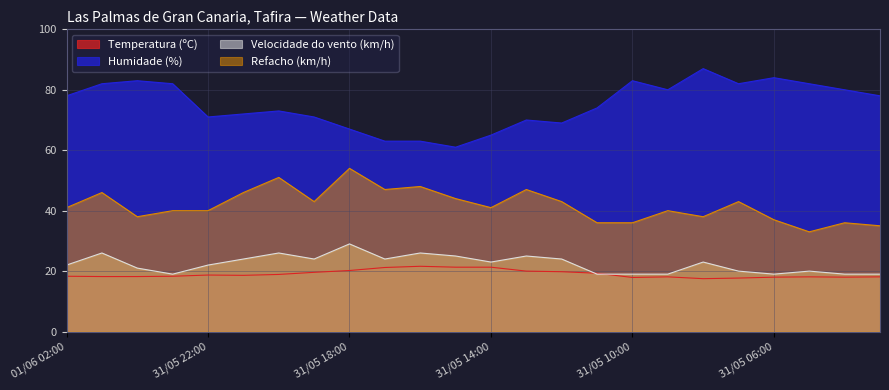

Reading left to right, extract all data points from this chart.

Temperatura (ºC): 18.3	18.2	18.2	18.3	18.7	18.6	18.9	19.6	20.2	21.2	21.6	21.3	21.3	20.0	19.8	19.3	17.9	18.1	17.5	17.7	18.0	18.1	18.0	18.1
Humidade (%): 78.0	82.0	83.0	82.0	71.0	72.0	73.0	71.0	67.0	63.0	63.0	61.0	65.0	70.0	69.0	74.0	83.0	80.0	87.0	82.0	84.0	82.0	80.0	78.0
Velocidade do vento (km/h): 22.0	26.0	21.0	19.0	22.0	24.0	26.0	24.0	29.0	24.0	26.0	25.0	23.0	25.0	24.0	19.0	19.0	19.0	23.0	20.0	19.0	20.0	19.0	19.0
Refacho (km/h): 41.0	46.0	38.0	40.0	40.0	46.0	51.0	43.0	54.0	47.0	48.0	44.0	41.0	47.0	43.0	36.0	36.0	40.0	38.0	43.0	37.0	33.0	36.0	35.0